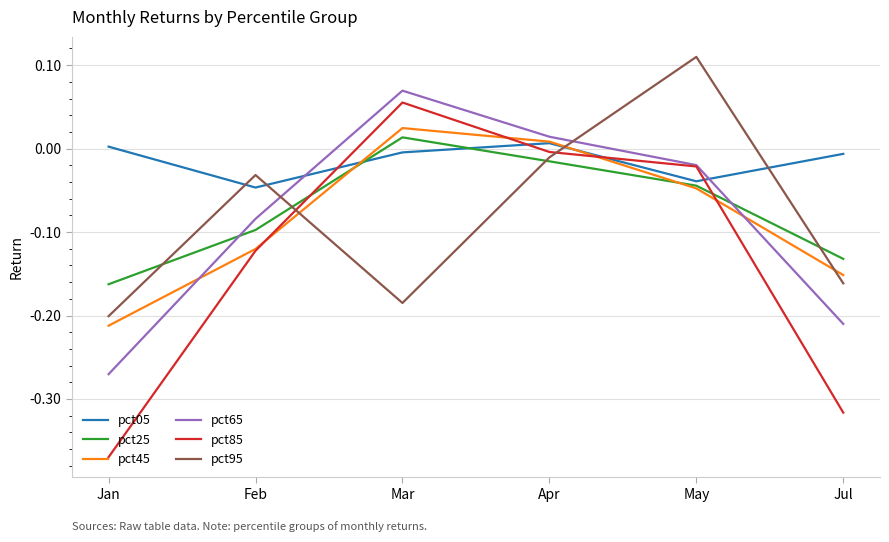

At which label does pct65 reach its peak?

Mar